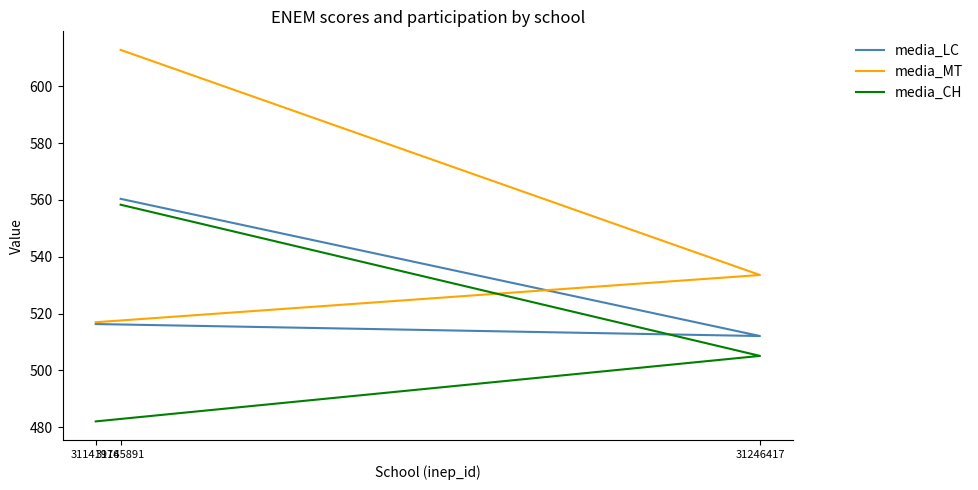

True or false: media_MT has a value of 533.6 at 31246417.

True